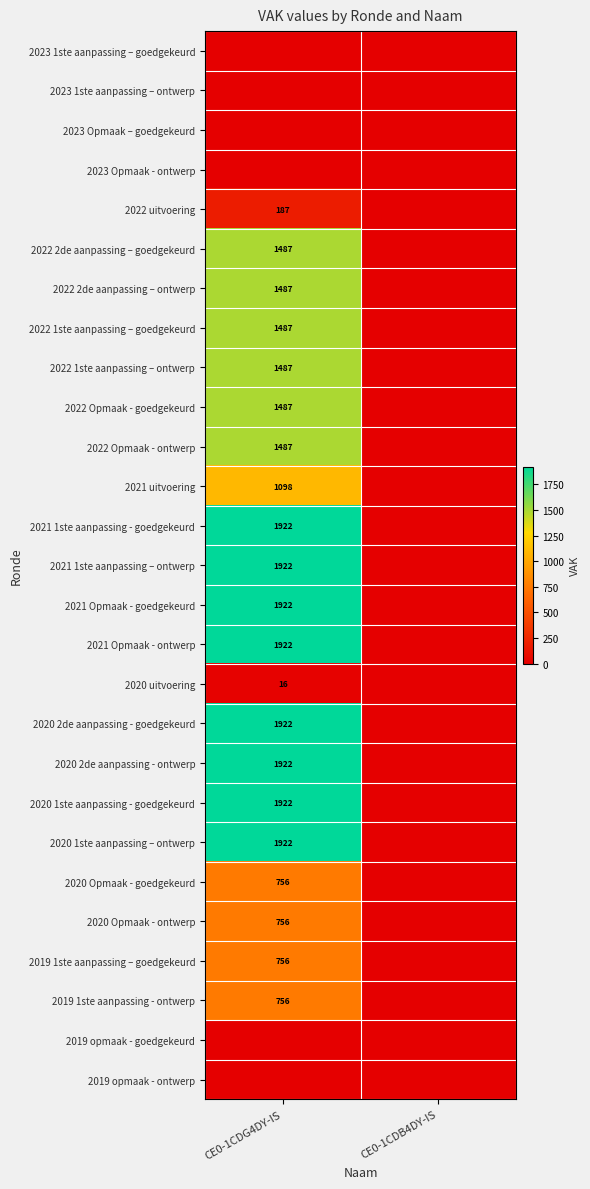

Is it true that 2022 1ste aanpassing – goedgekeurd equals 1487 at CE0-1CDG4DY-IS?

True